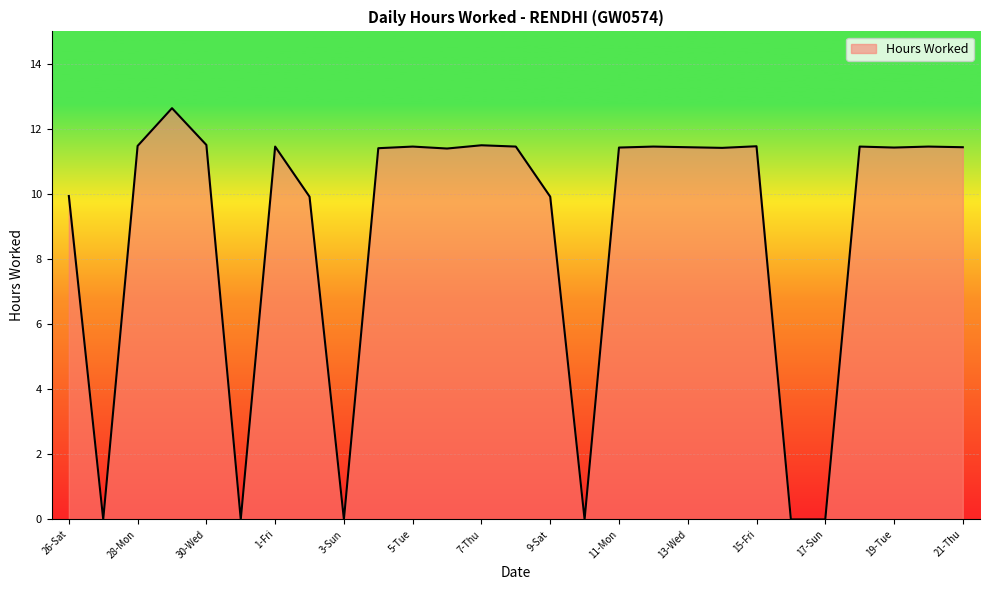

How many categories are shown in the chart?

27